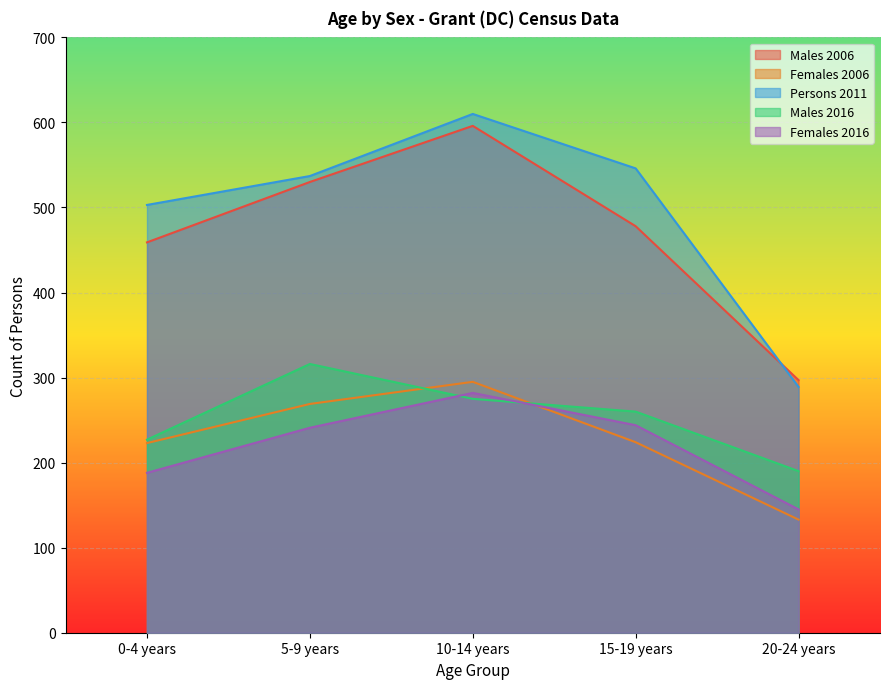

At which label does Males 2006 reach its minimum?

20-24 years